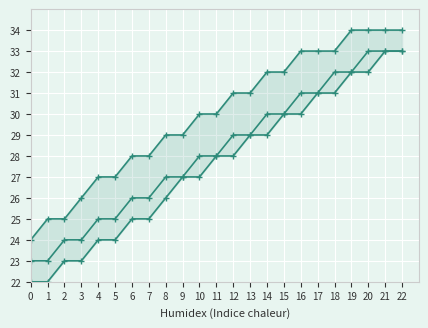

Does the chart display data point markers on the line(s)?

Yes